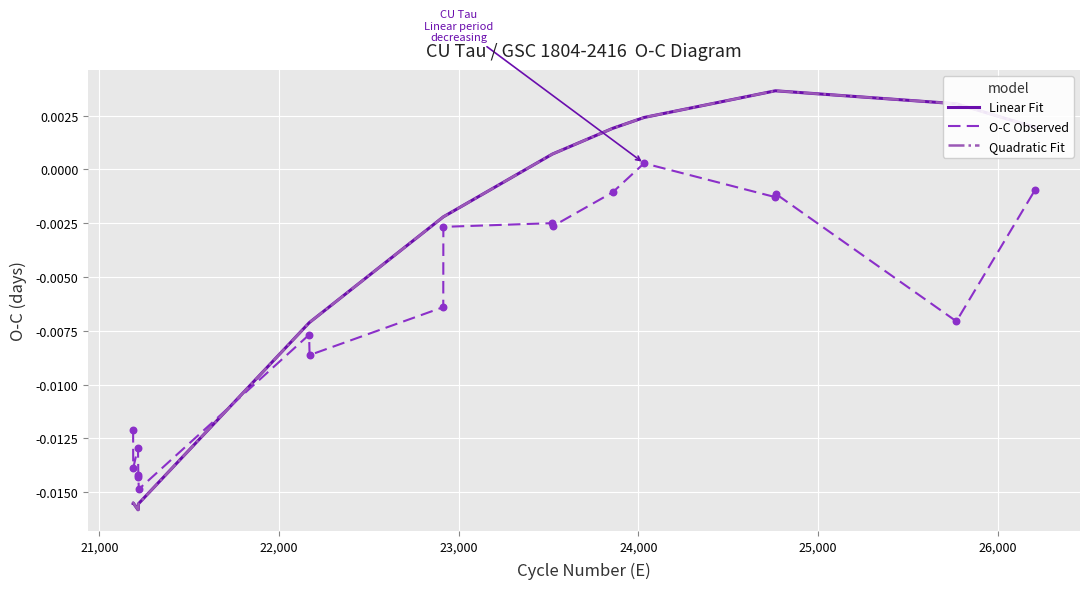

Which series ends up on top after the final intersection of O-C Observed and Quadratic Fit?

Quadratic Fit